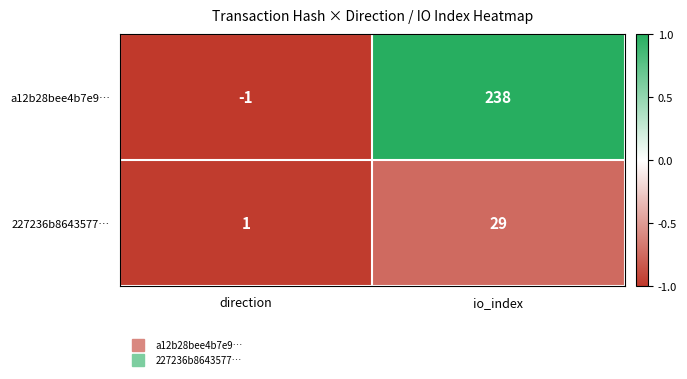

At which label is 227236b8643577… closest to 15?

direction